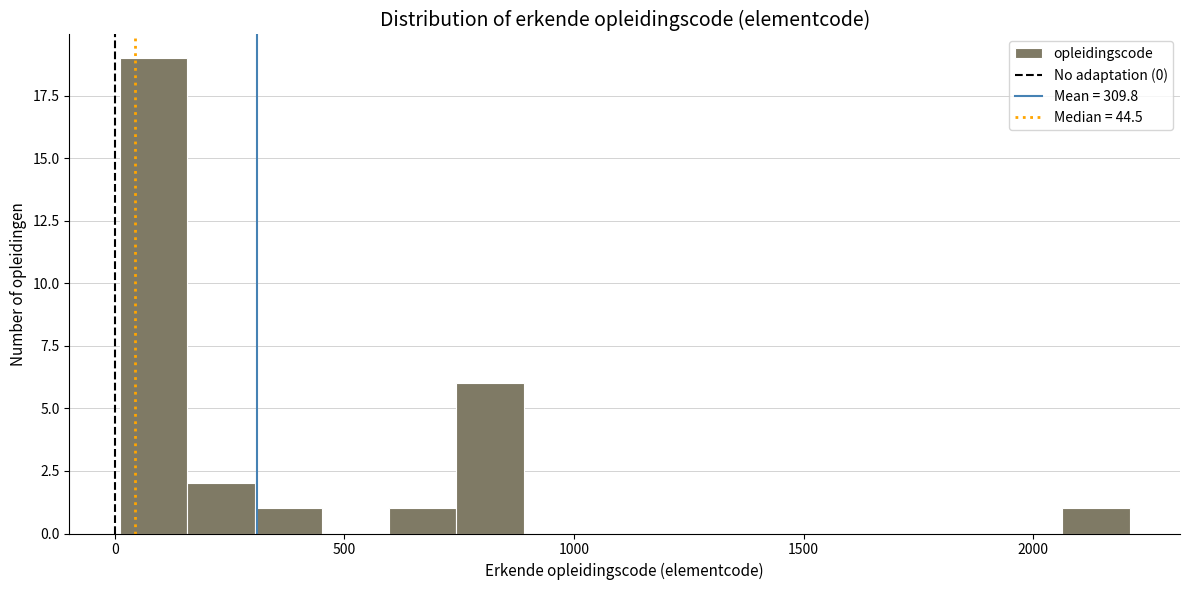

Read against the x-axis, roughly where is the centre of the tallest bar?

100